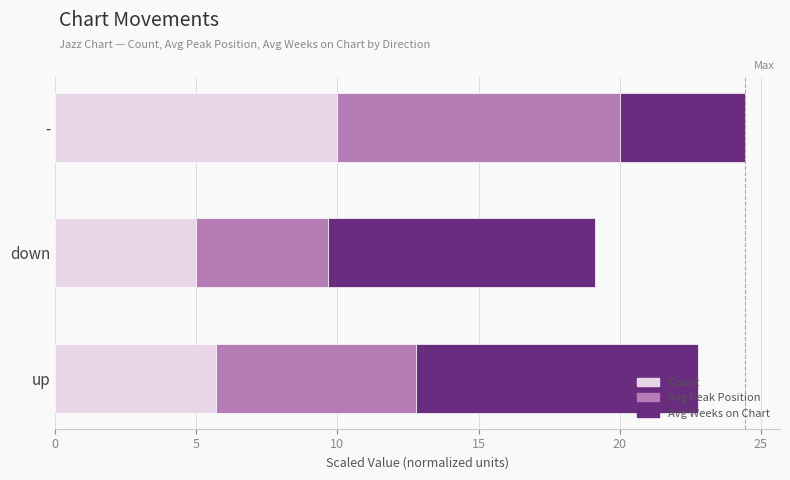

Rank the categories by Count value from highest to lowest.

-, up, down